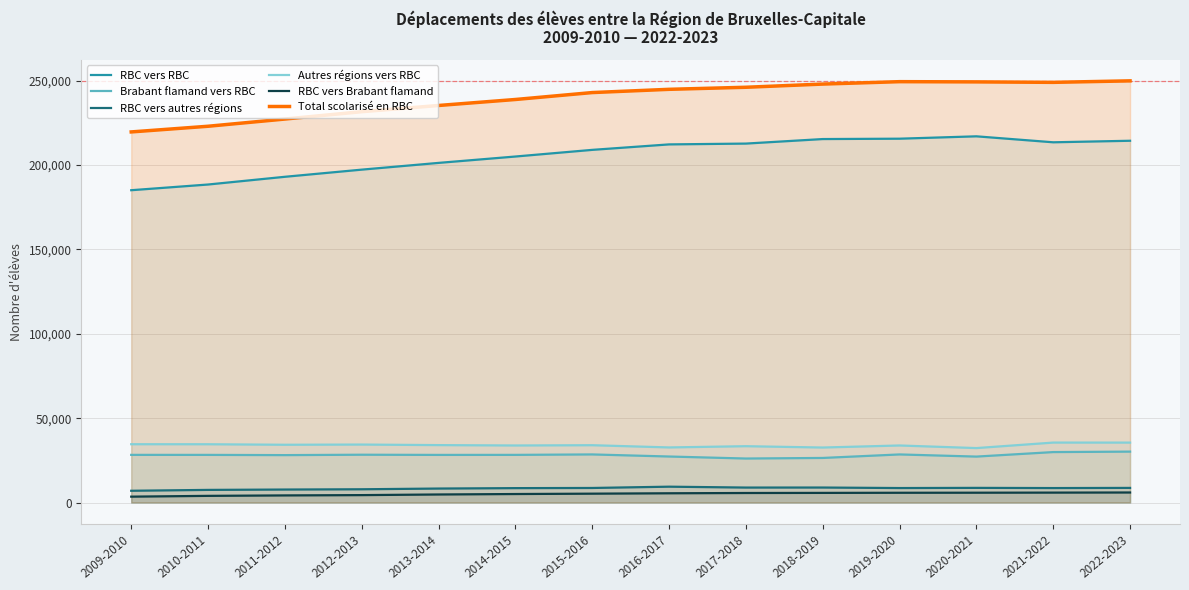

In Brabant flamand vers RBC, how many points are higher than both neighbors (excluding endpoints)?

3